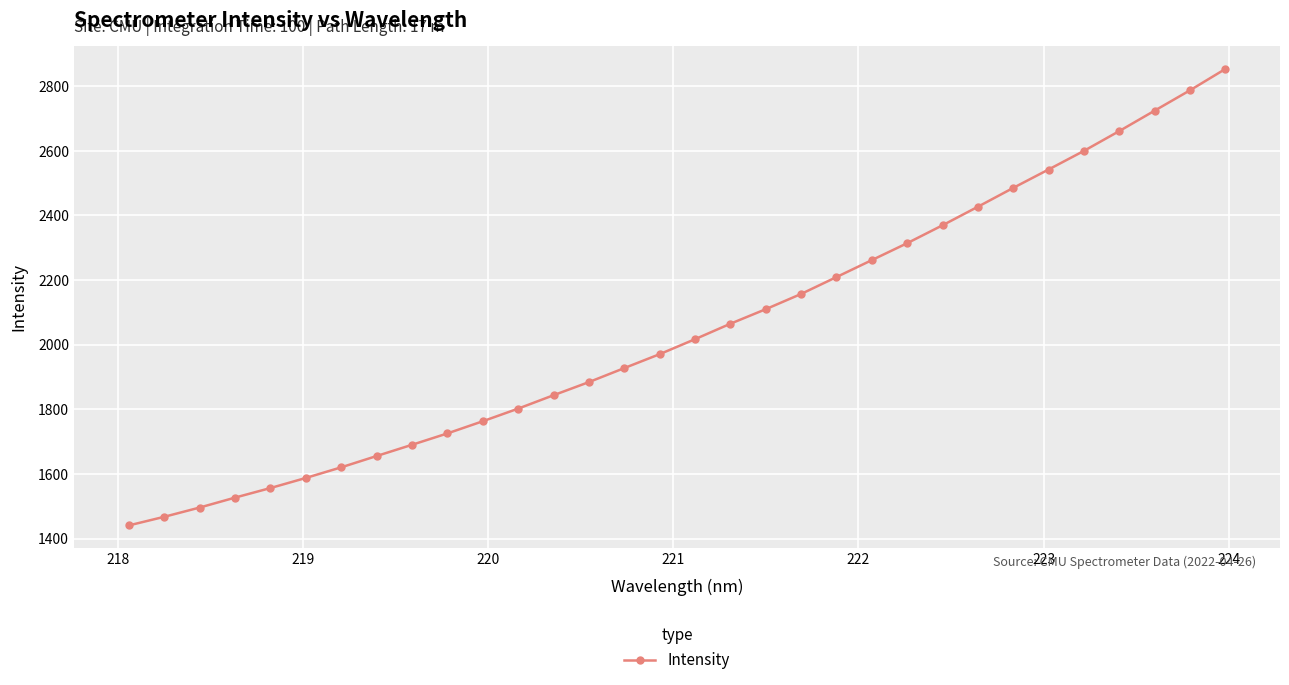

What is the value of the 2nd point from the left?

1467.7